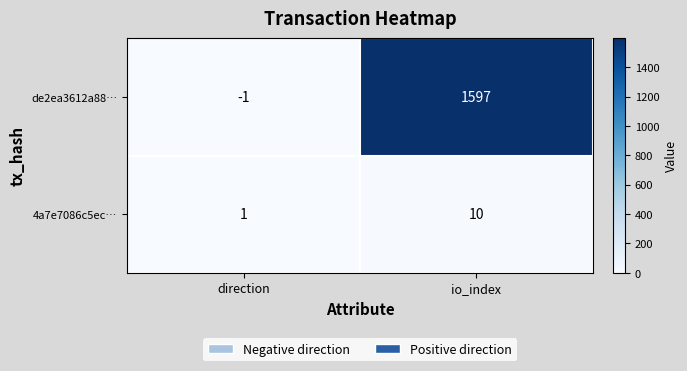

The 4a7e7086c5ec… series shows 5 at io_index. True or false?

False